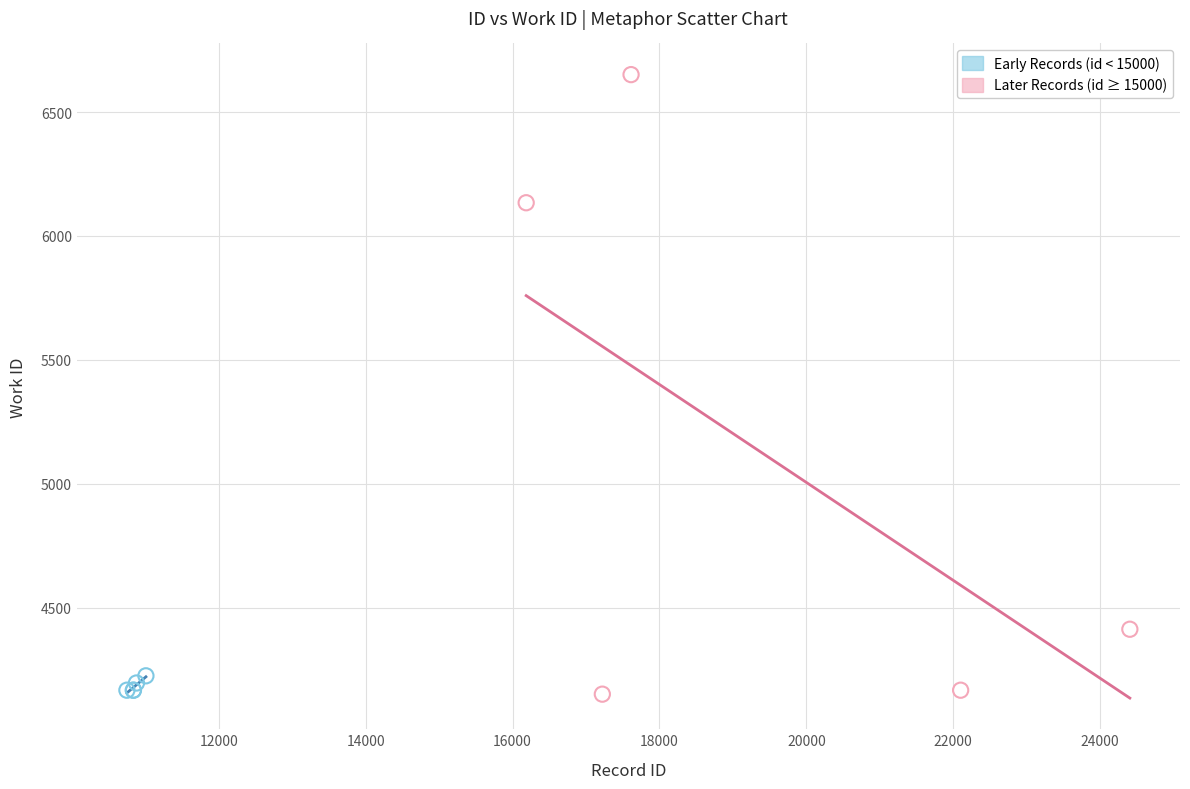

Which series reaches the maximum Y coordinate?

Later Records (id ≥ 15000)